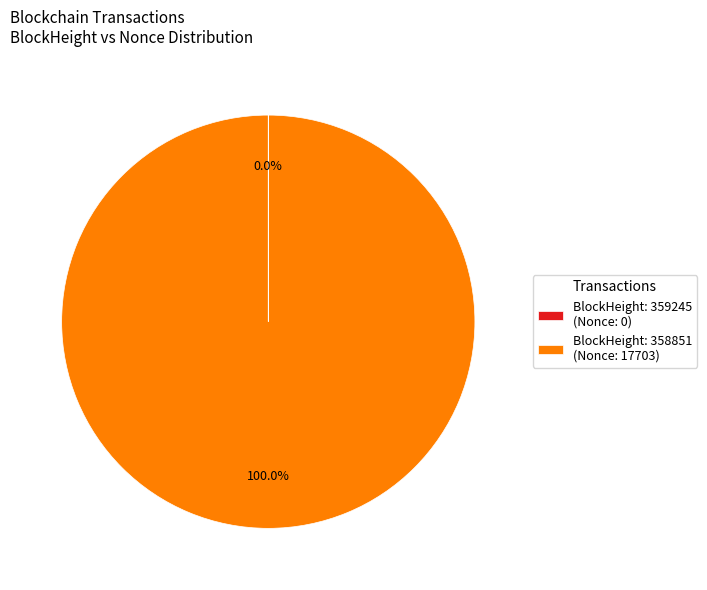

Is there any slice that represents more than half of the pie?

Yes